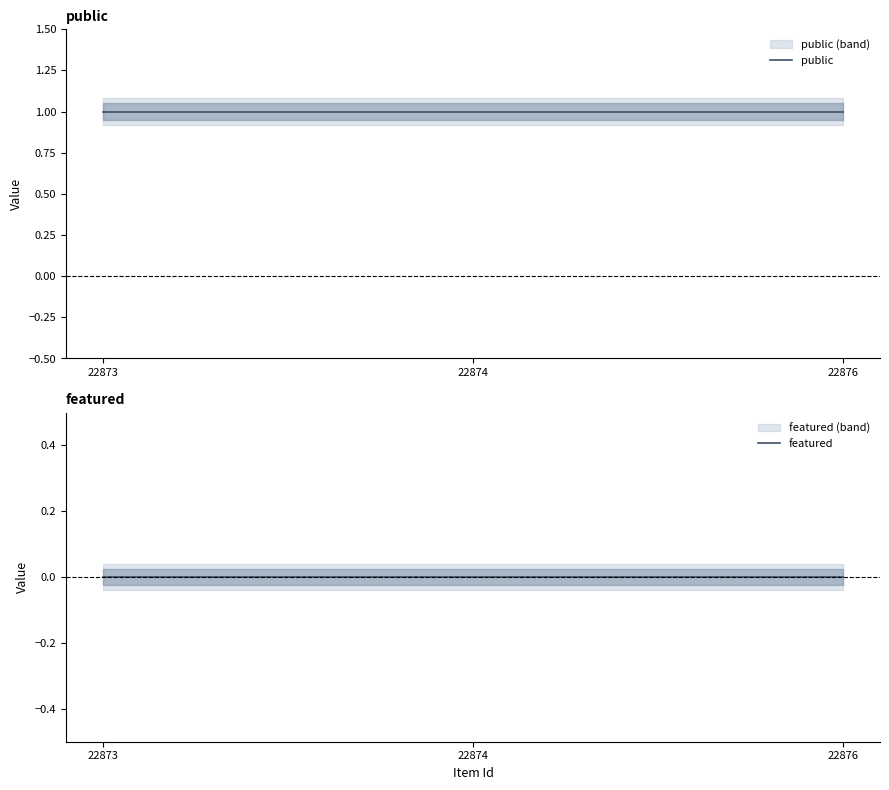

Which category has the lowest value across all series?

22873